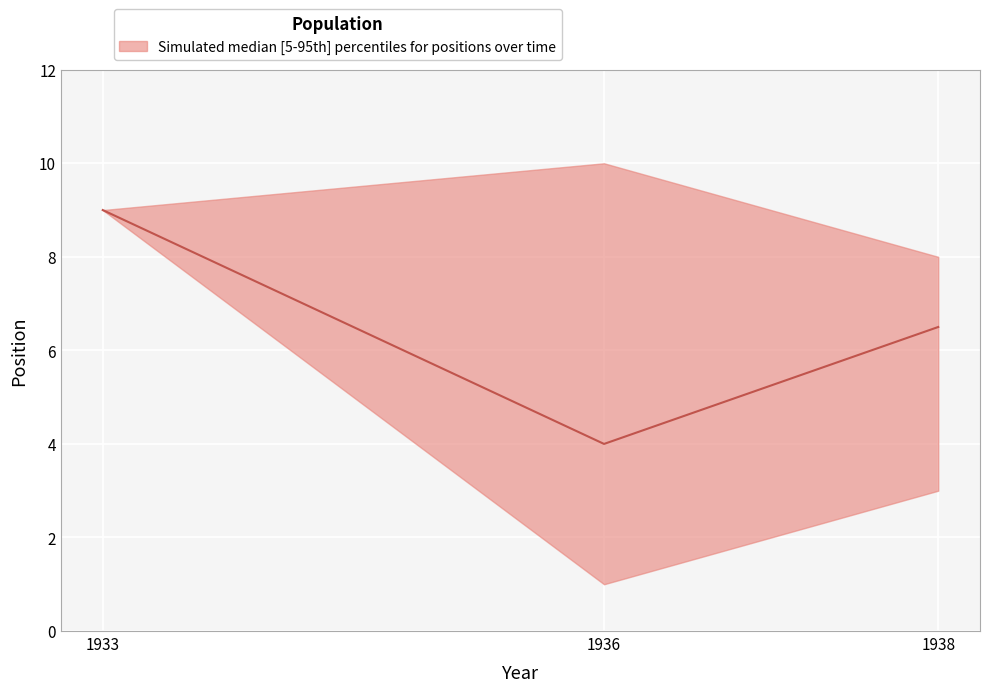

True or false: position_lower and position_upper cross at least once.

False